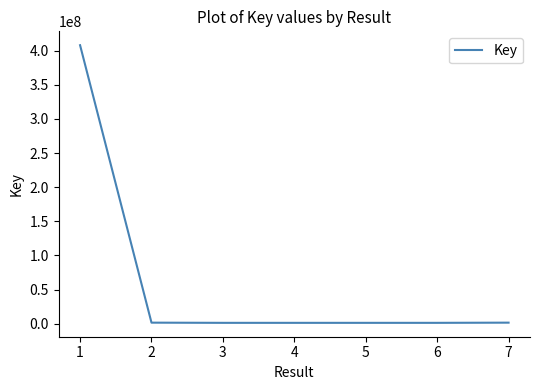

What is the difference between the maximum and second lowest values?

406740063